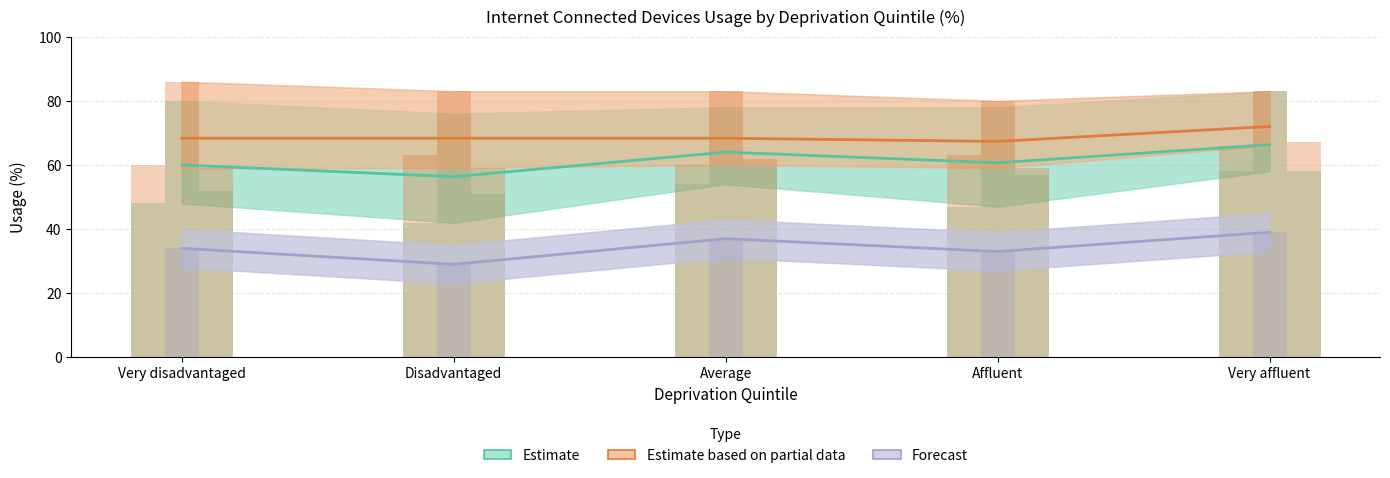

How many values in the Forecast series are below 34?

2